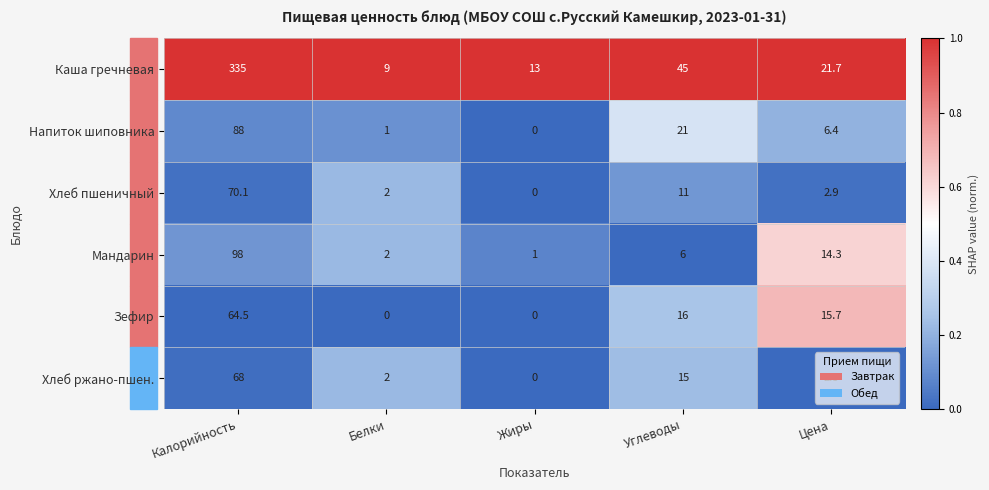

What is the total value across all series at Цена?

63.5